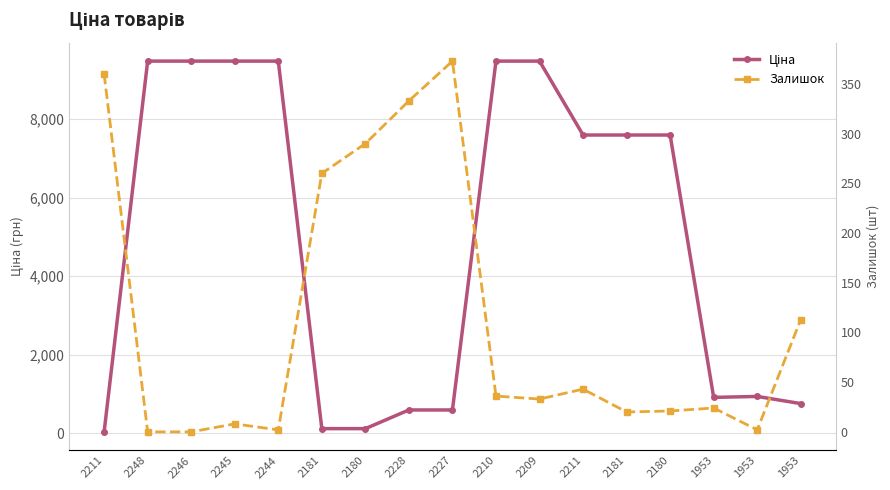

Does the chart have visible grid lines?

Yes